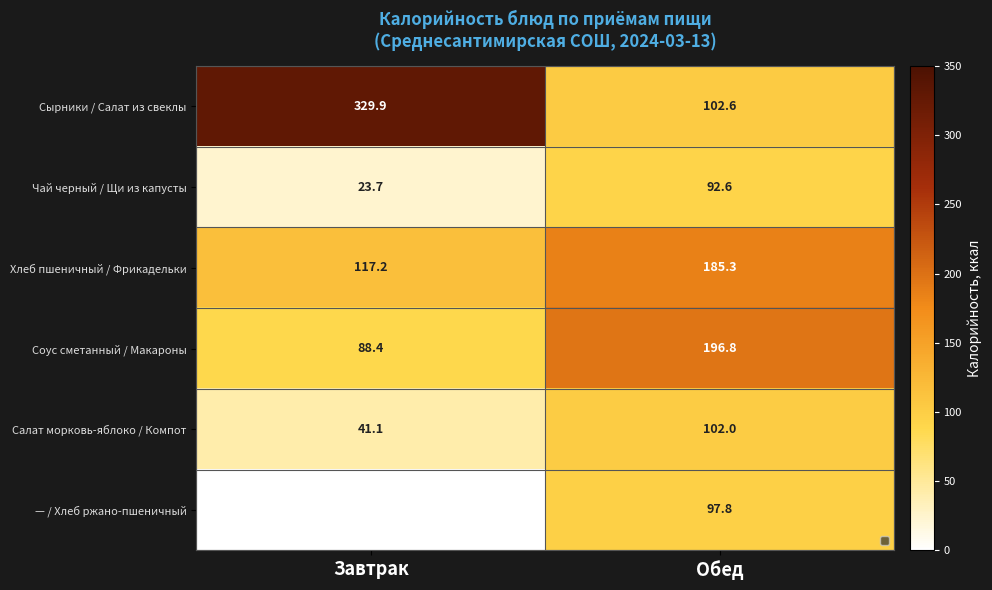

Rank the series at Обед from highest to lowest value.

Соус сметанный / Макароны, Хлеб пшеничный / Фрикадельки, Сырники / Салат из свеклы, Салат морковь-яблоко / Компот, — / Хлеб ржано-пшеничный, Чай черный / Щи из капусты